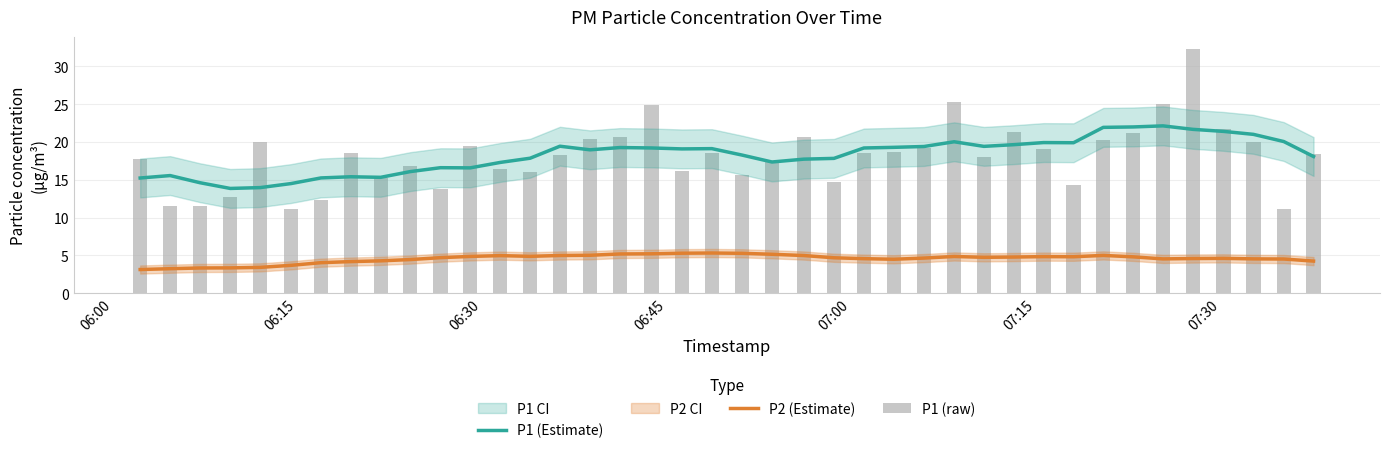

Which series has the widest spread of values?

P1 (raw)